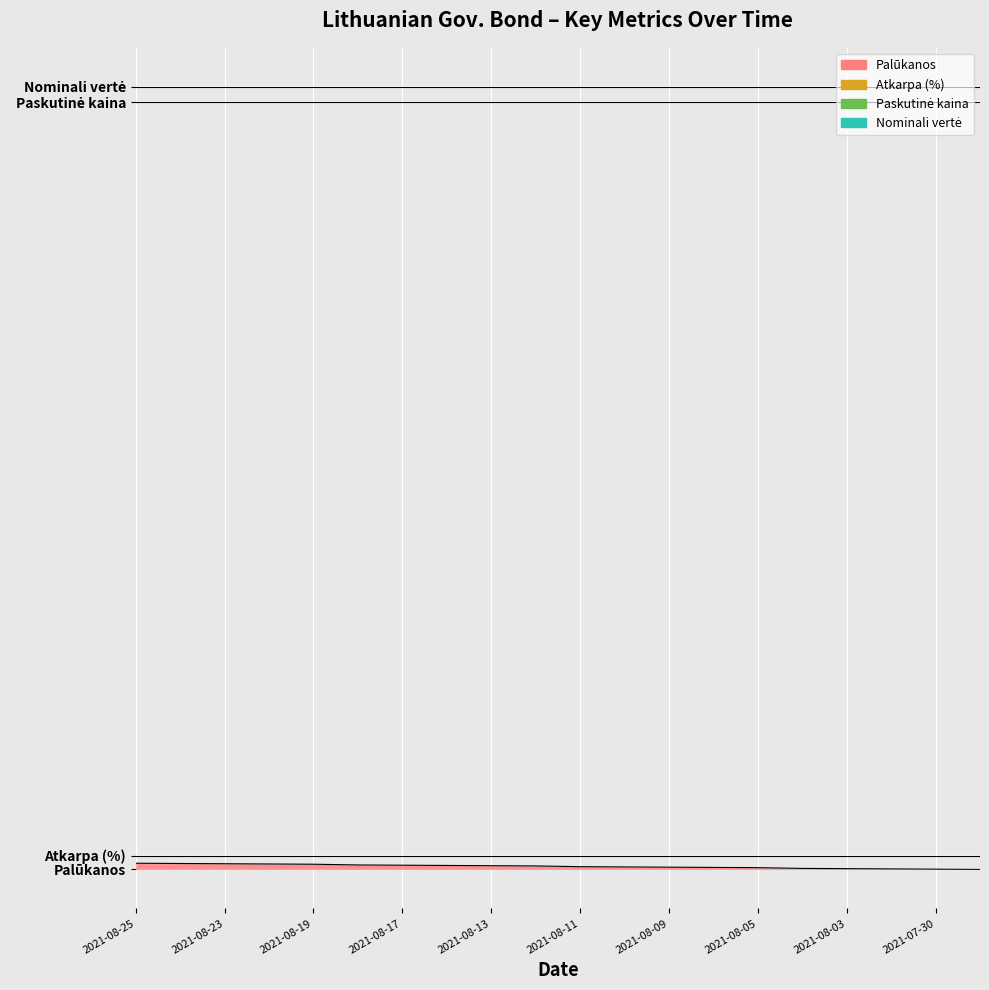

True or false: Atkarpa (%) and Nominali vertė cross at least once.

False